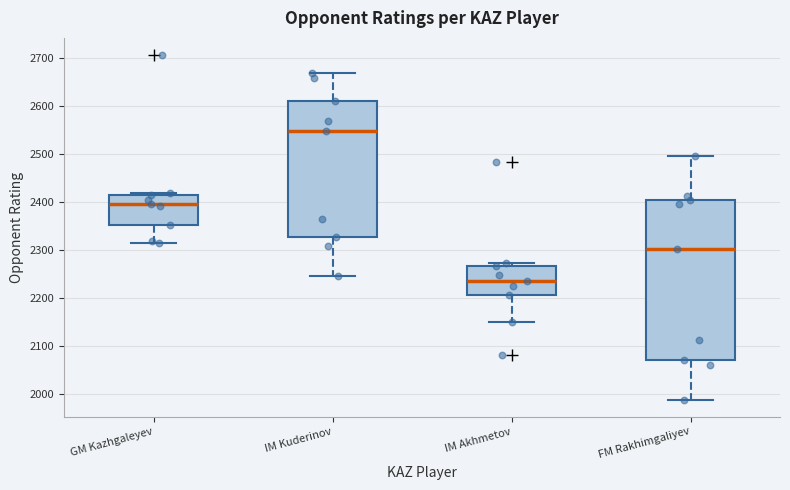

Where does the median line of the box for FM Rakhimgaliyev sit on the y-axis? The values are not printed on the chart, so give them approximately, as read against the axis.

2300